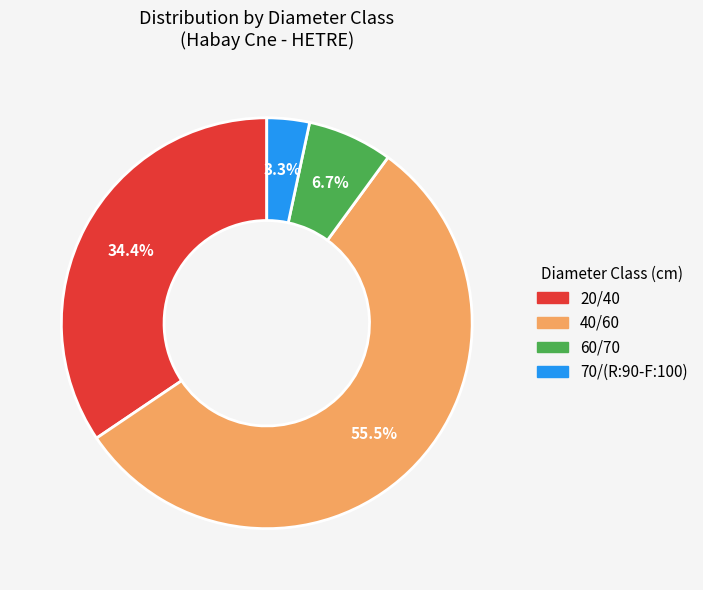

To the nearest percent, what is the combined percentage of 60/70 and 40/60?

62%